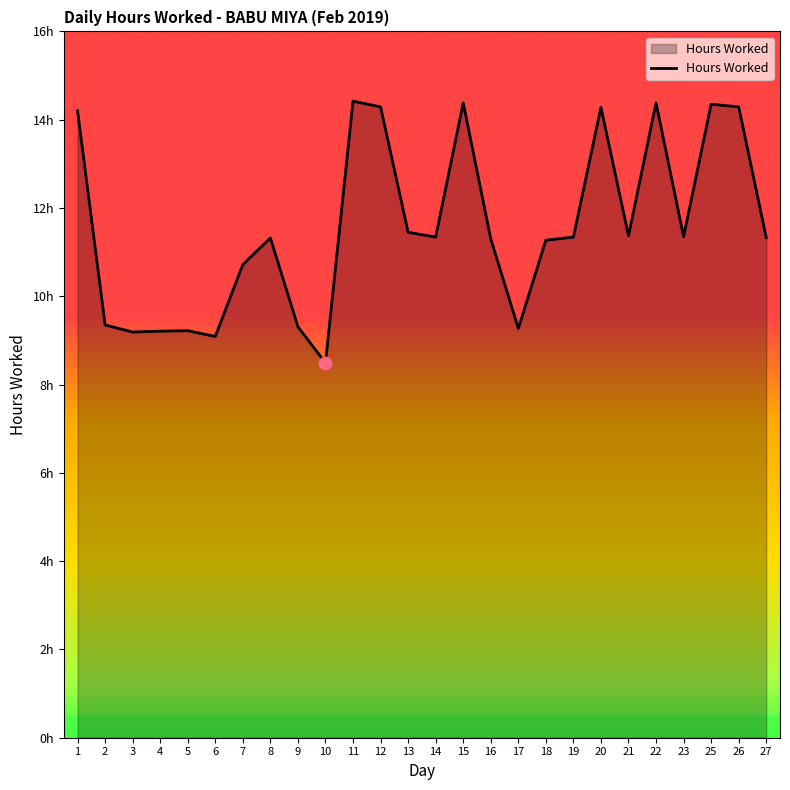

Which has a higher value, 4 or 21?

21